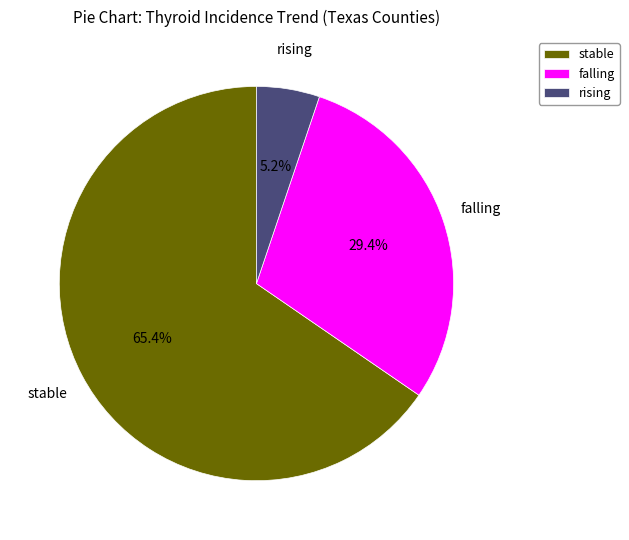

To the nearest percent, what is the combined percentage of rising and stable?

71%